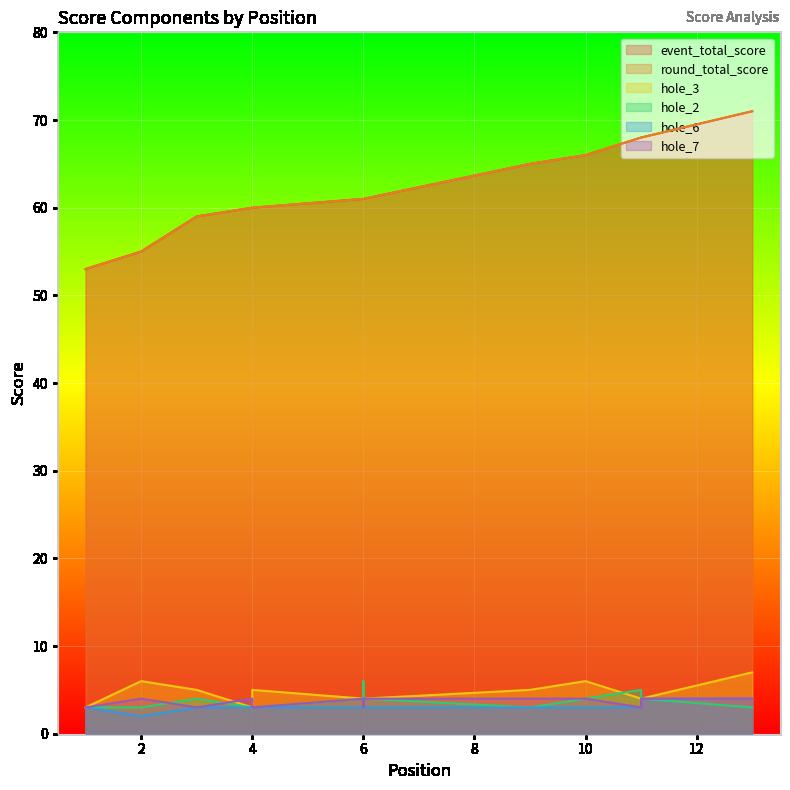

At which label is hole_3 closest to 5?

3